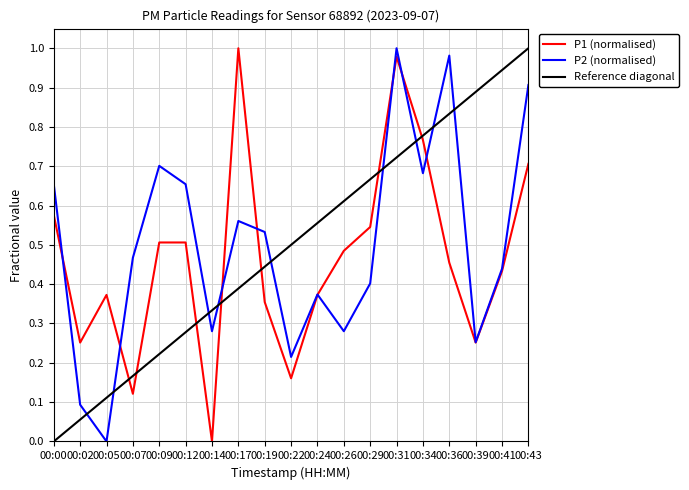

True or false: P1 (normalised) has a value of 1.3 at 00:31.

False